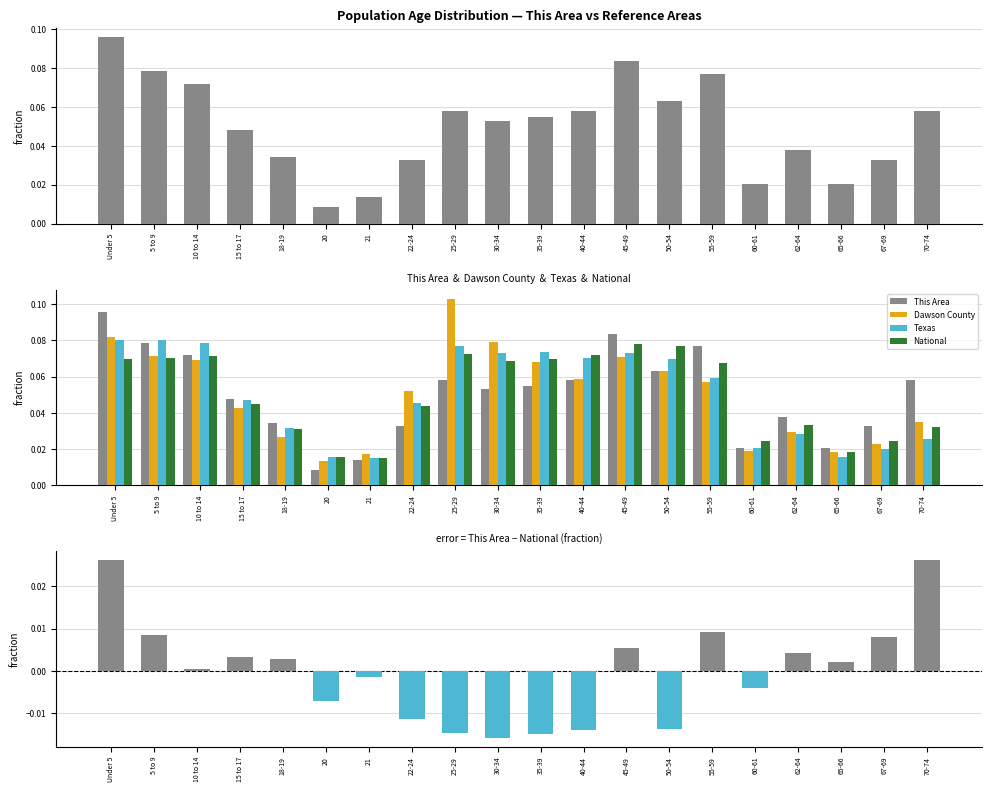

Rank the categories by This Area value from highest to lowest.

Under 5, 45-49, 5 to 9, 55-59, 10 to 14, 50-54, 25-29, 40-44, 70-74, 35-39, 30-34, 15 to 17, 62-64, 18-19, 22-24, 67-69, 60-61, 65-66, 21, 20